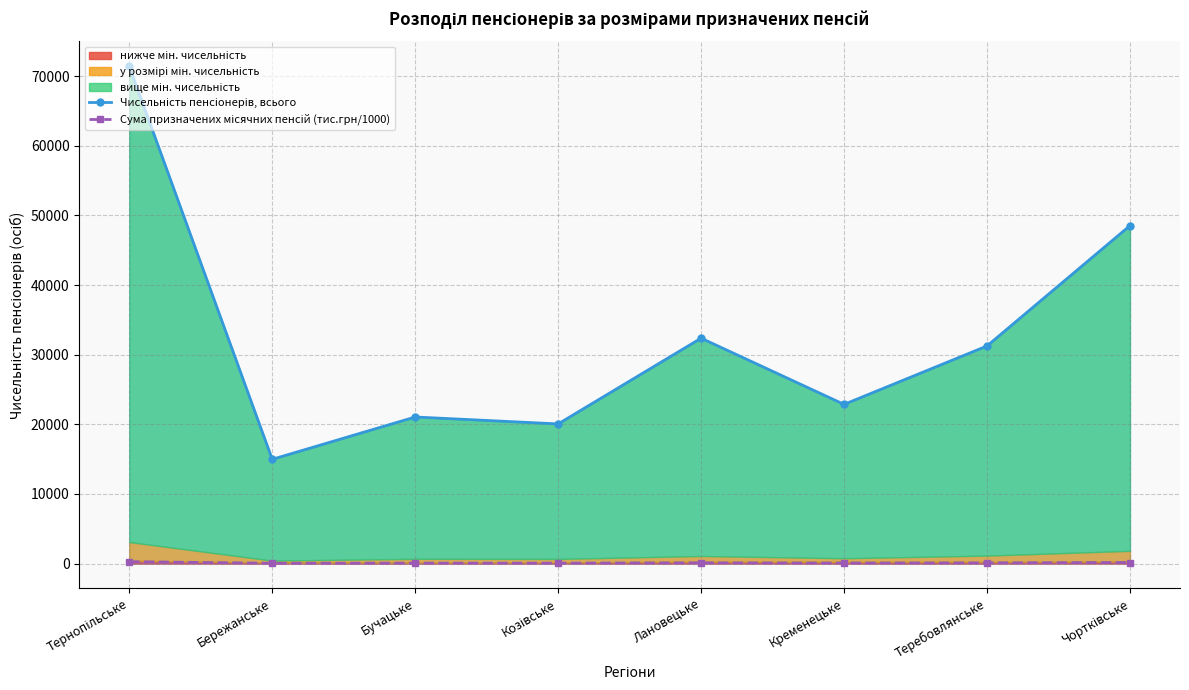

How many lines are shown in the chart?

2